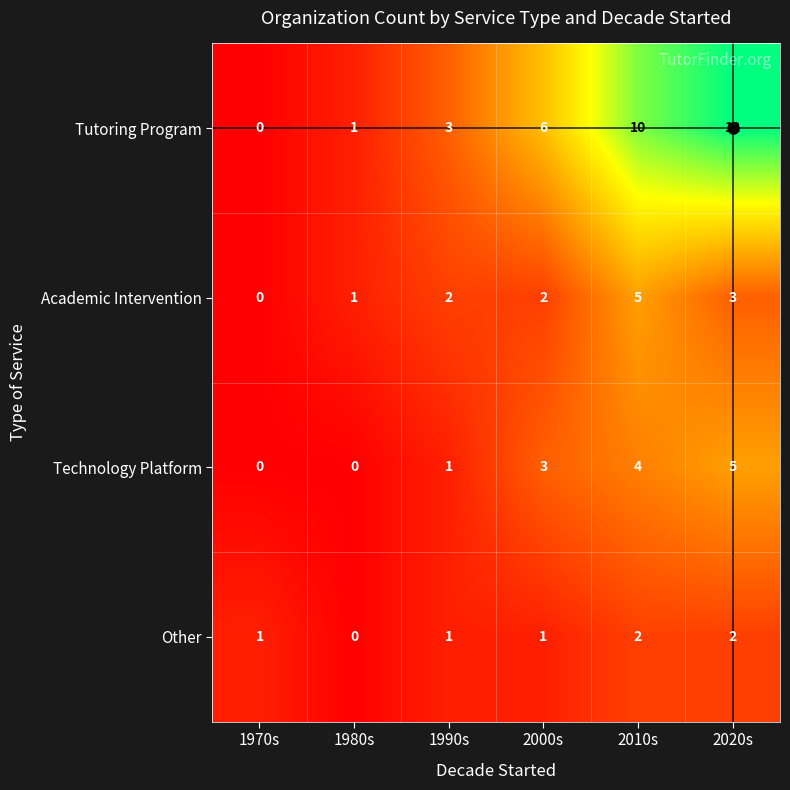

The Academic Intervention series shows 2 at 1980s. True or false?

False